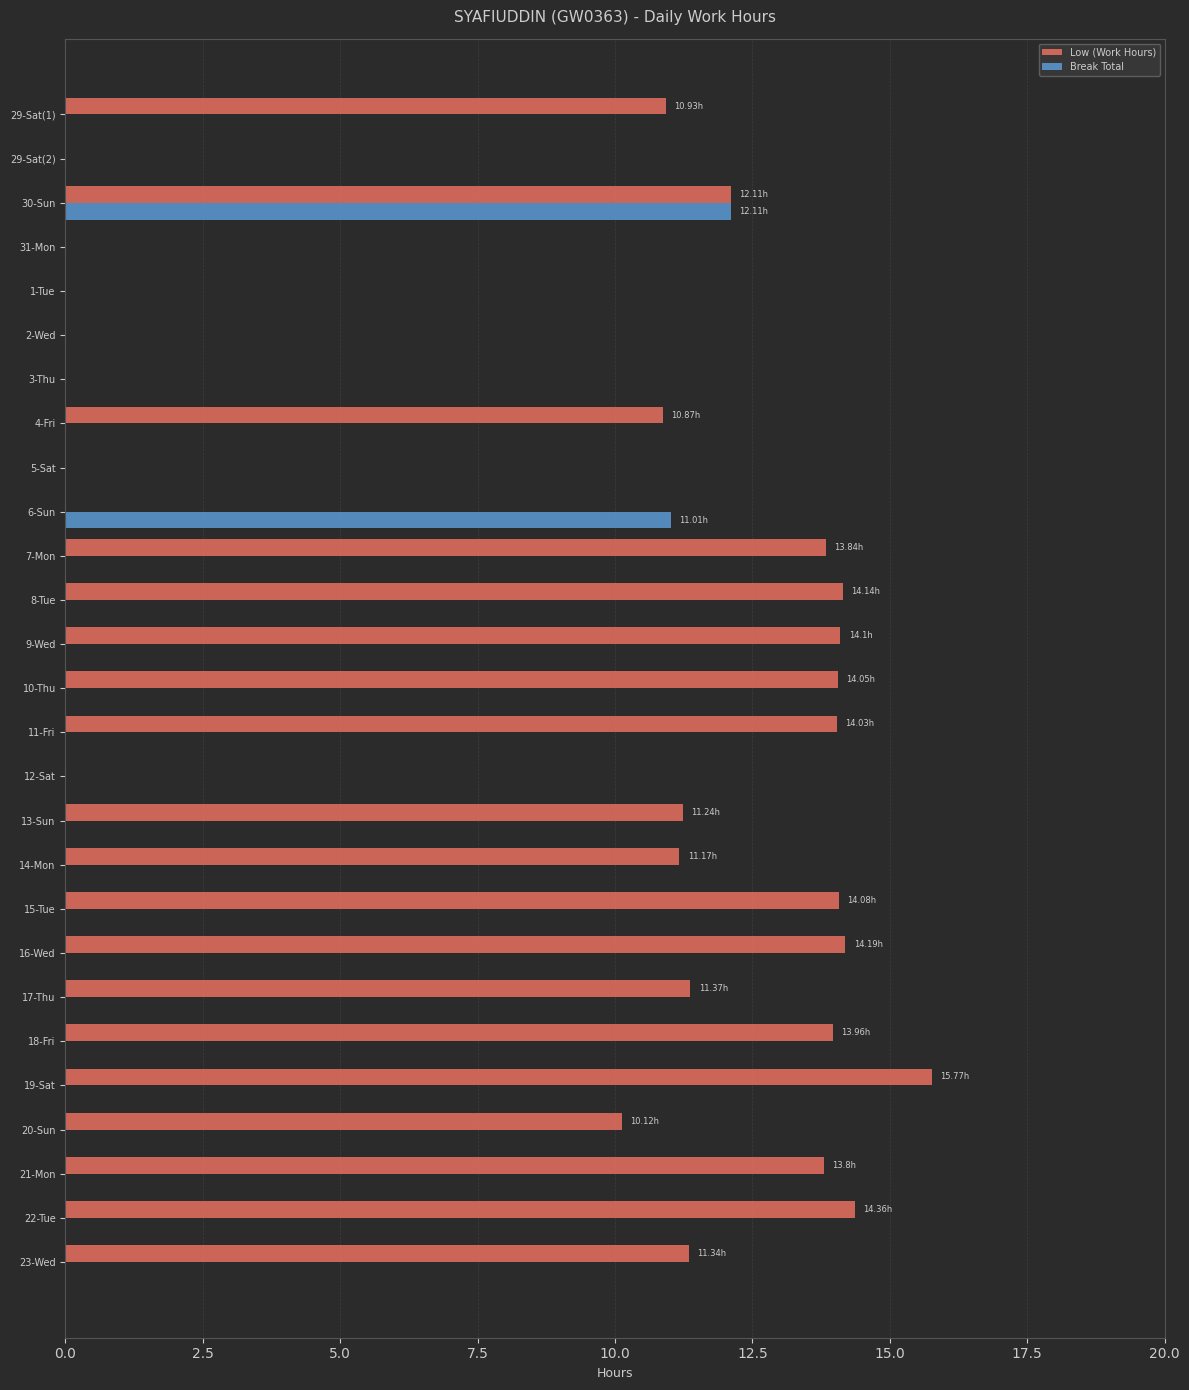

What is the sum of all Break Total values?

23.1